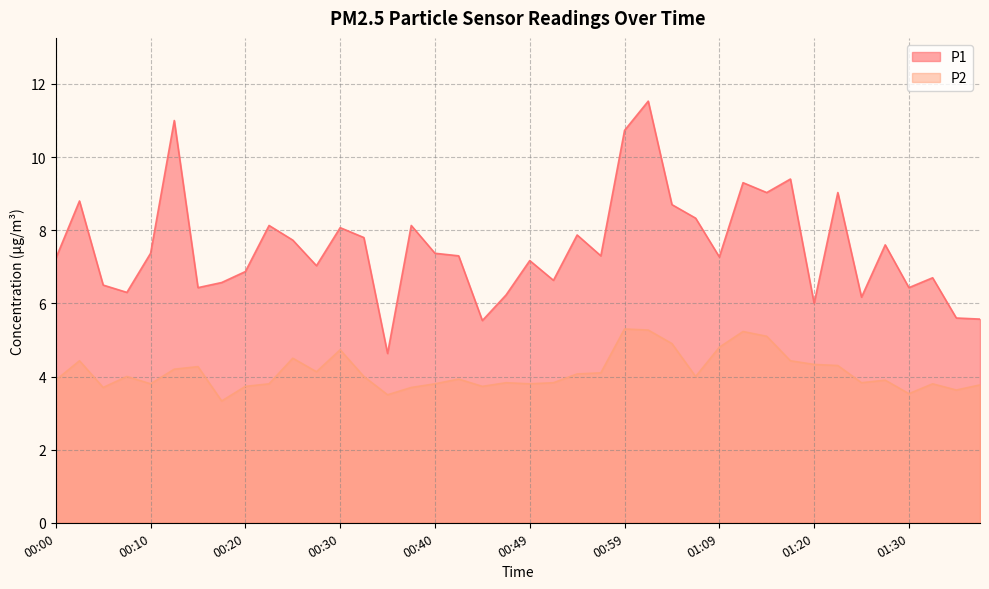

Is it true that P2 equals 3.7 at 00:37?

True